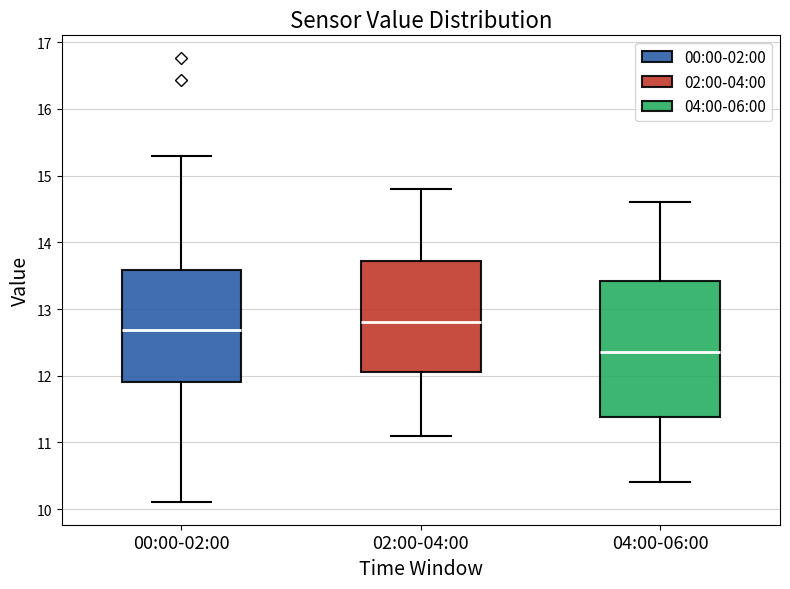

Which box has the highest median line?

02:00-04:00